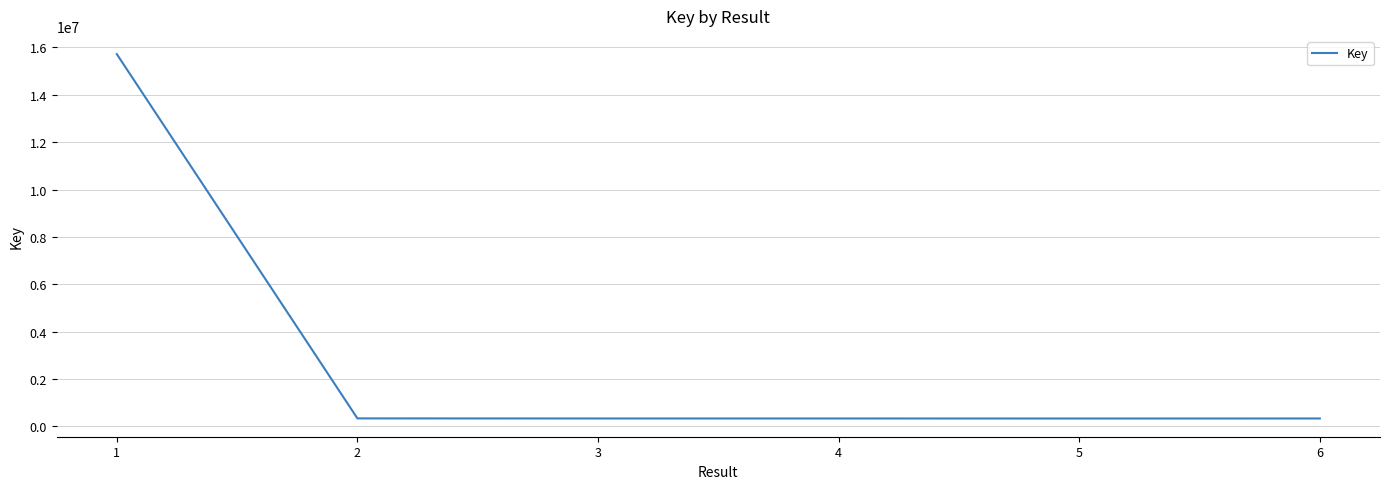

True or false: the data shows 332297 at 6.

True